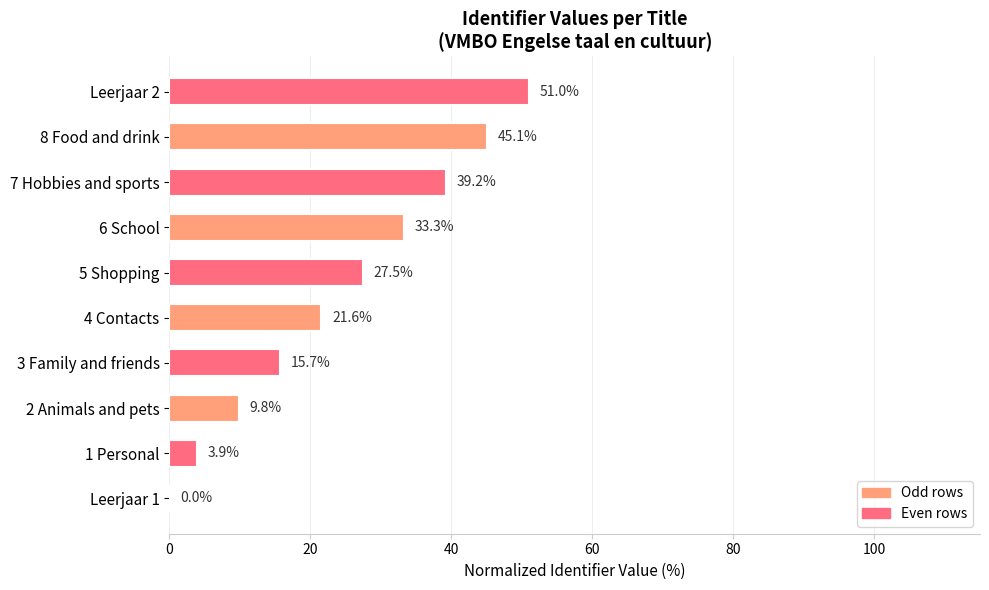

What is the greatest value displayed?

51.0